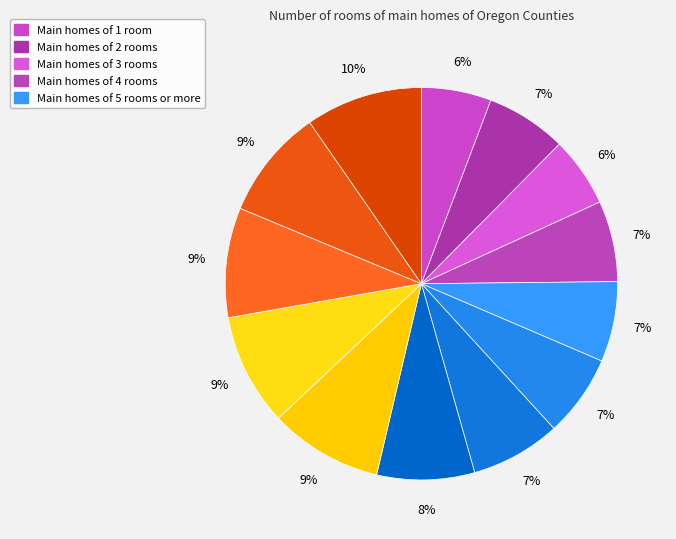

Count the number of slices in the pie.

13